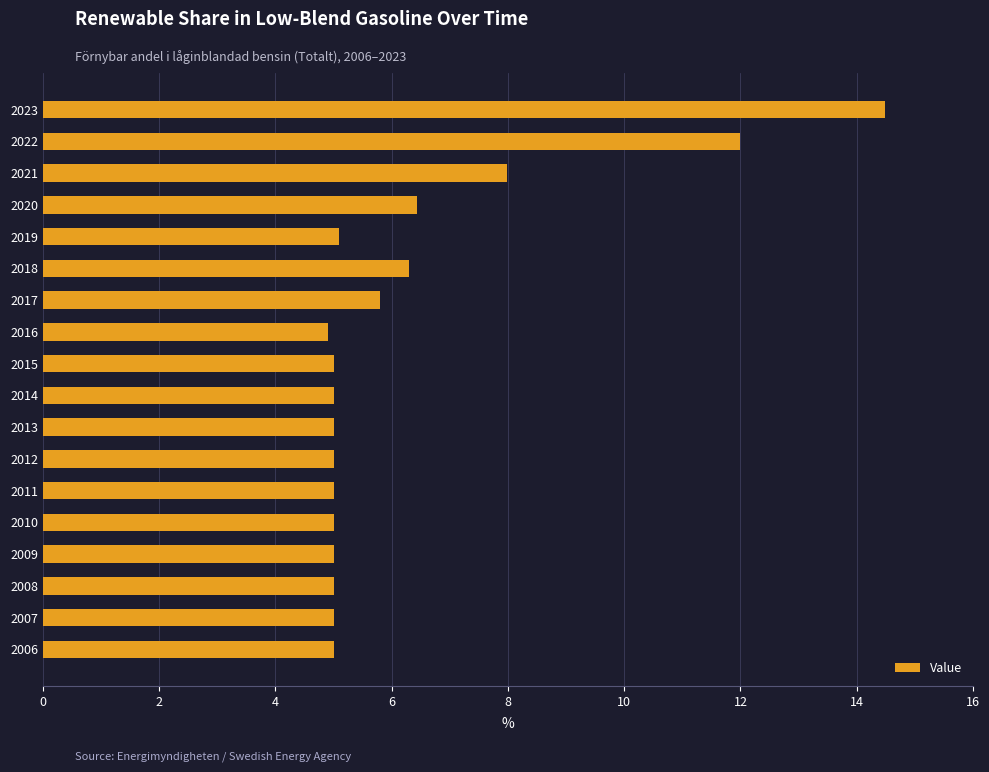

How many bars are there in total?

18